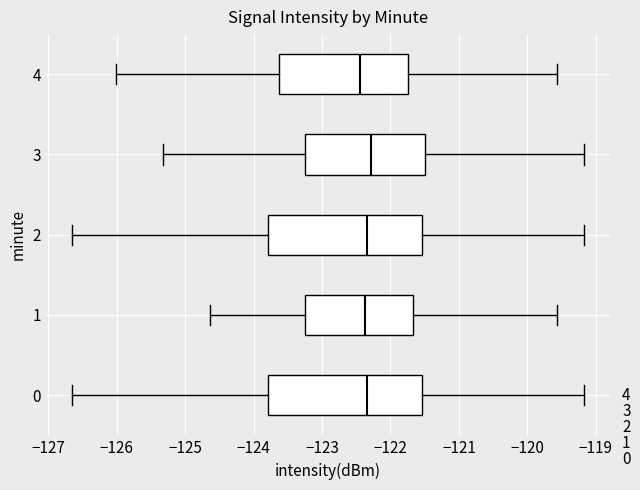

Reading bottom to top, transcribe this box plot: for each box, give where its median line is, the range the box spans, and where its two whiskers end, as read against the x-axis. The values are not printed on the chart, so give them approximately, as read against the axis.

0: median -122.3, box -123.8 to -121.5, whiskers -126.7 to -119.2
1: median -122.4, box -123.3 to -121.7, whiskers -124.6 to -119.6
2: median -122.3, box -123.8 to -121.5, whiskers -126.7 to -119.2
3: median -122.3, box -123.3 to -121.5, whiskers -125.3 to -119.2
4: median -122.4, box -123.6 to -121.7, whiskers -126.0 to -119.6